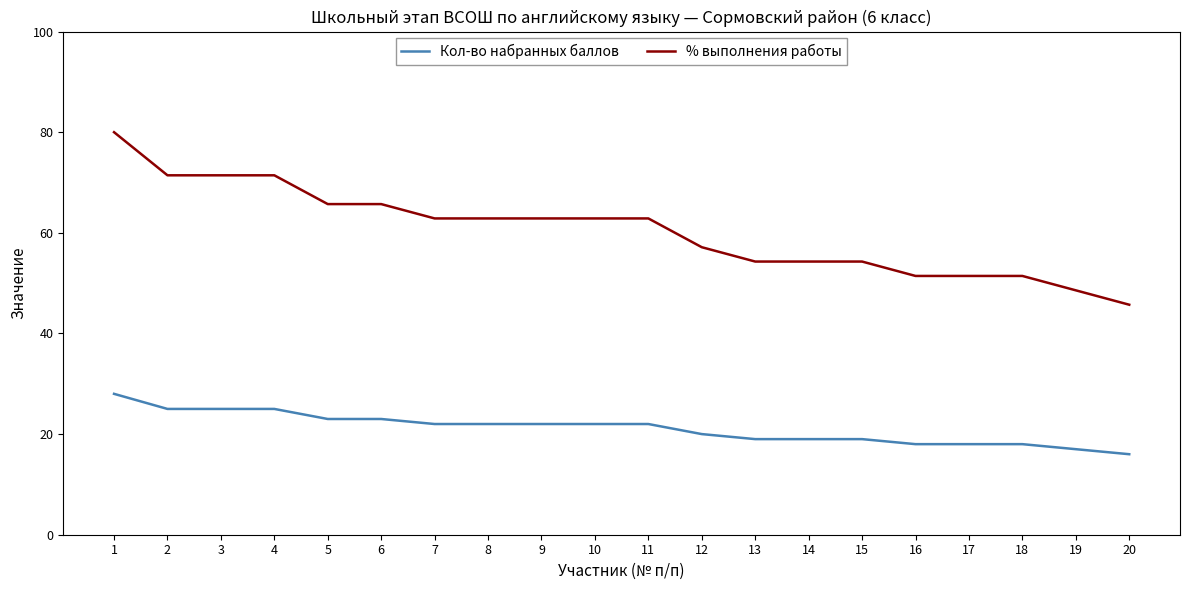

True or false: % выполнения работы and Кол-во набранных баллов cross at least once.

False